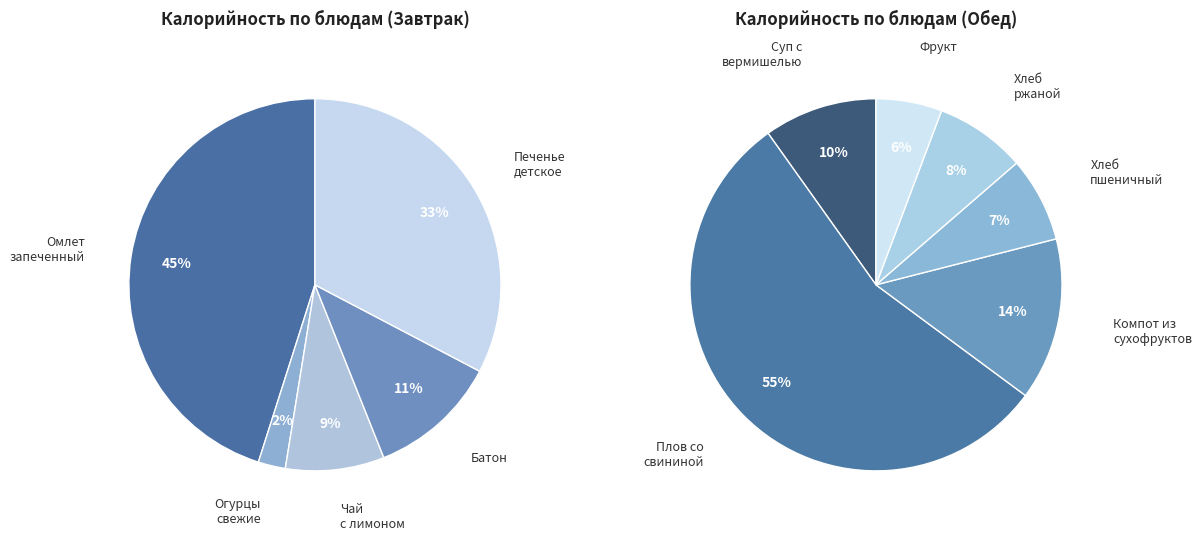

Which slice is the smallest?

Огурцы свежие порционно